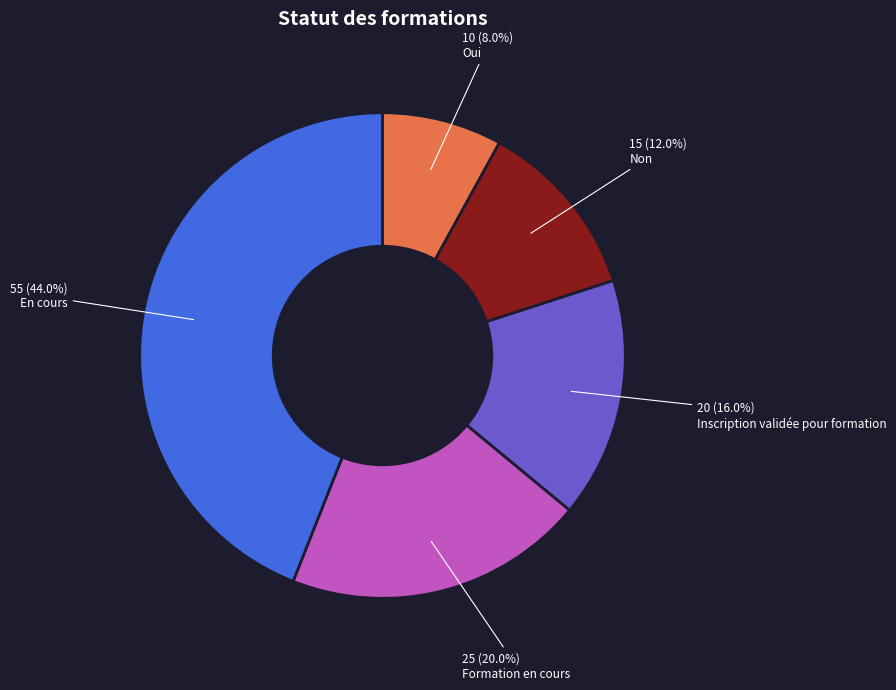

True or false: Oui accounts for 8% of the total.

True